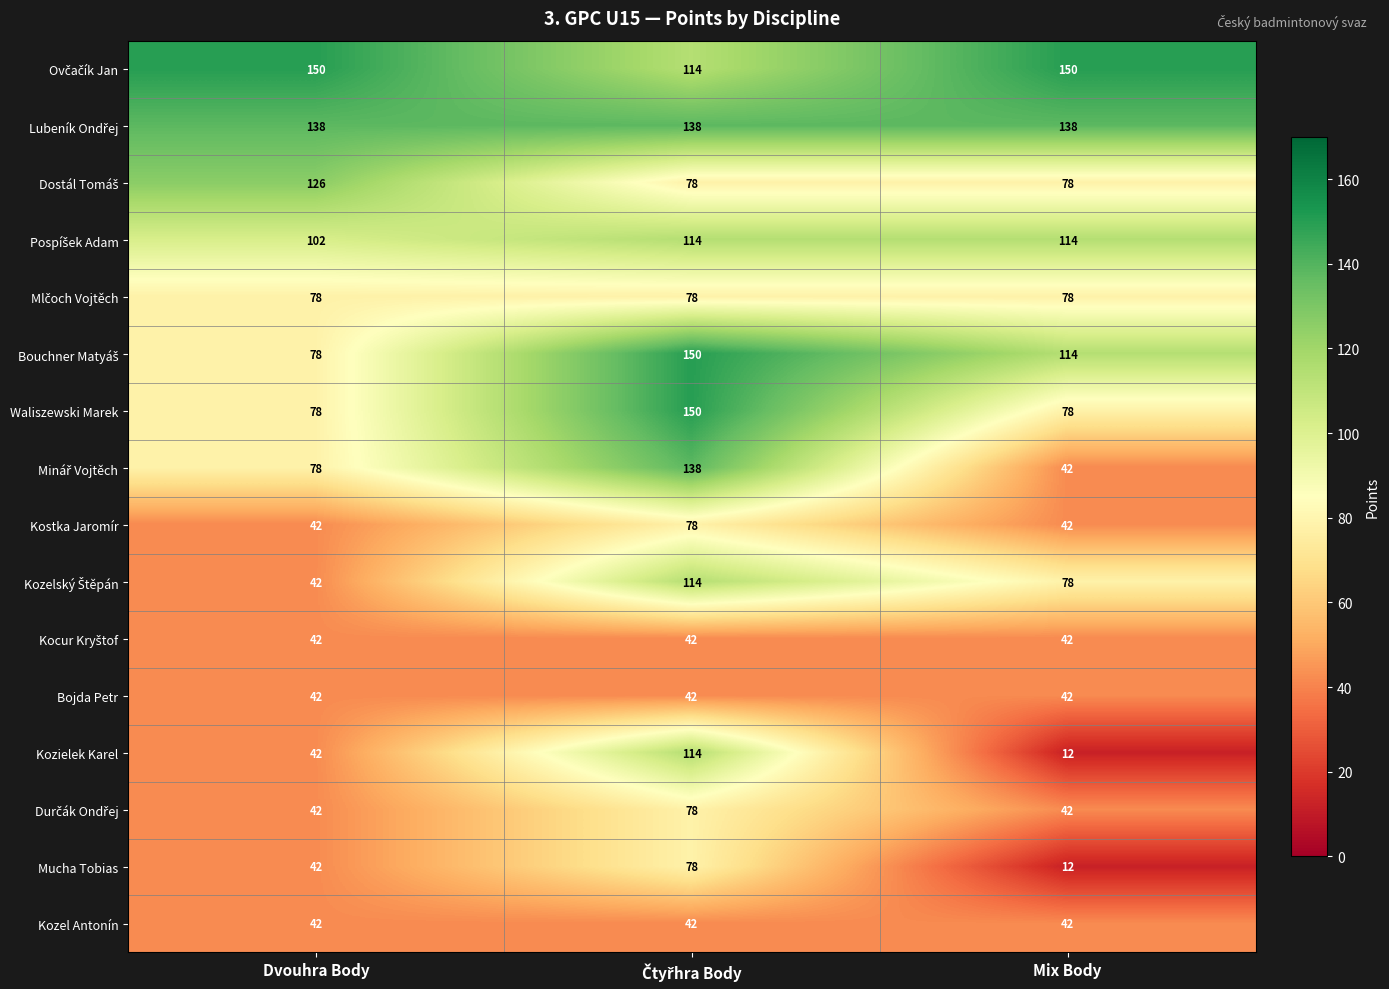

What is the spread (max minus min) of values at Mix Body?

138